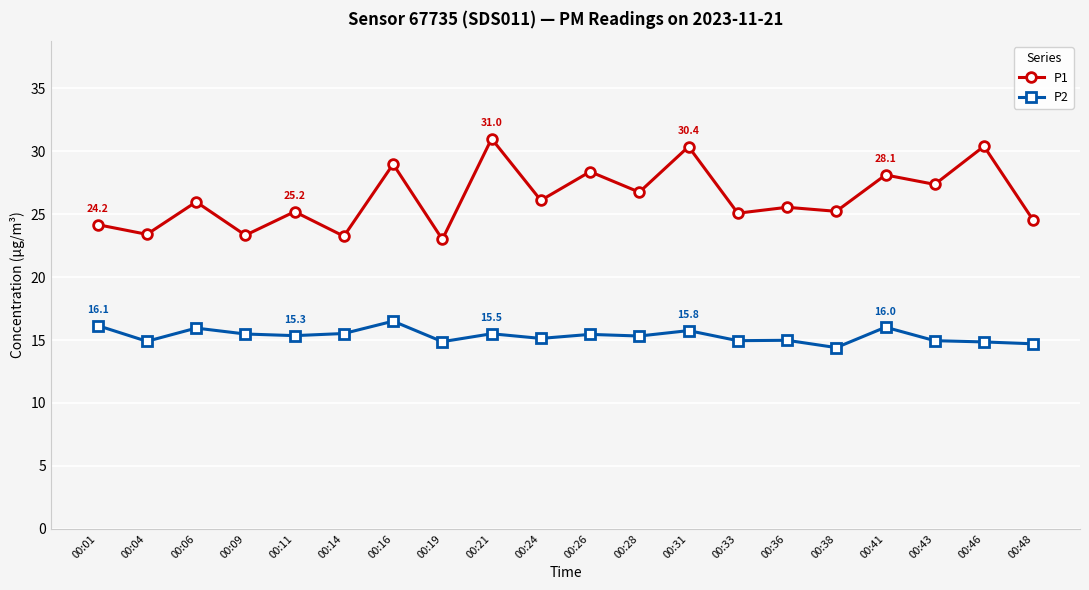

True or false: P1 and P2 cross at least once.

False